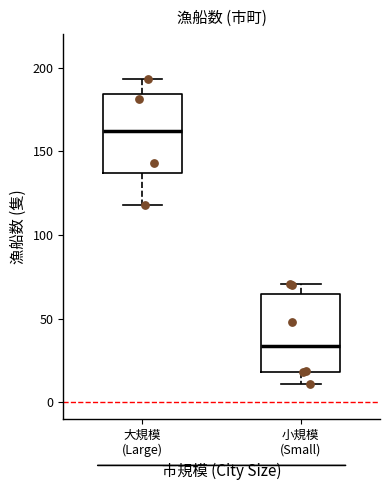

Reading left to right, read every box against the y-axis: the position of its median line, the range the box covers, and the ends of its whiskers. The values are not printed on the chart, so give them approximately, as read against the axis.

大規模 (Large): median 160, box 135 to 185, whiskers 120 to 195
小規模 (Small): median 35, box 20 to 65, whiskers 10 to 70